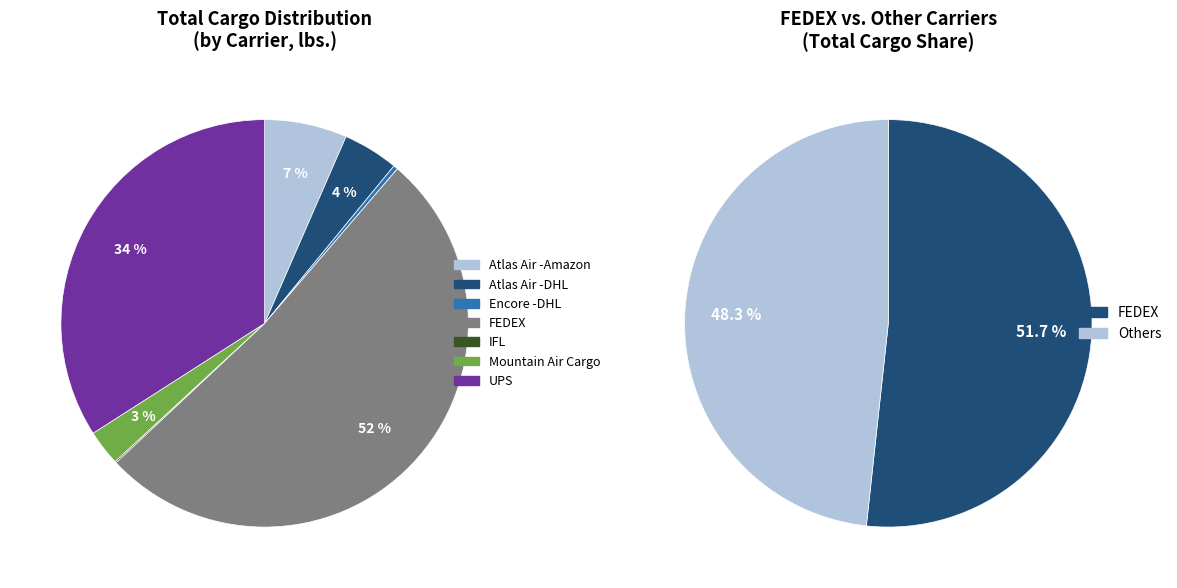

To the nearest percent, what portion does FEDEX represent?

52%